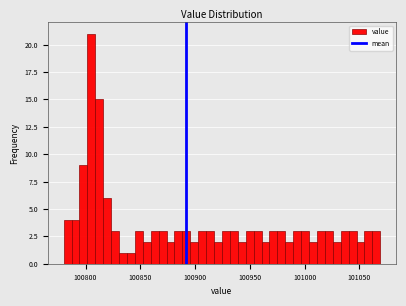

Read against the x-axis, roughly where is the centre of the tallest bar?

100805